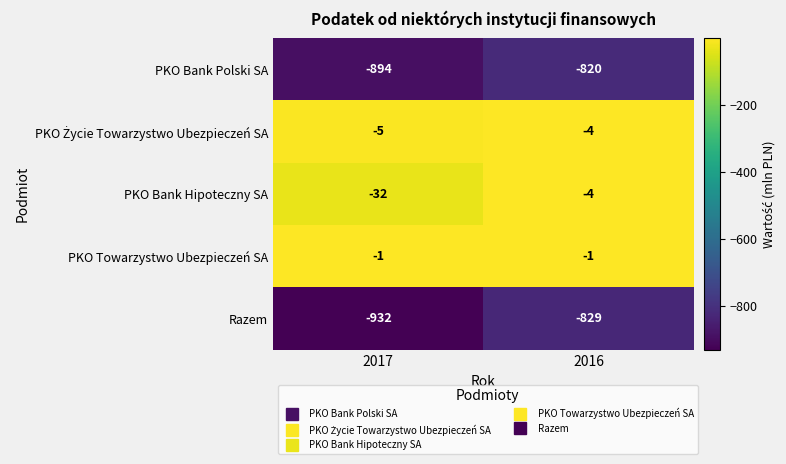

List the labels in order of PKO Bank Polski SA value, smallest first.

2017, 2016